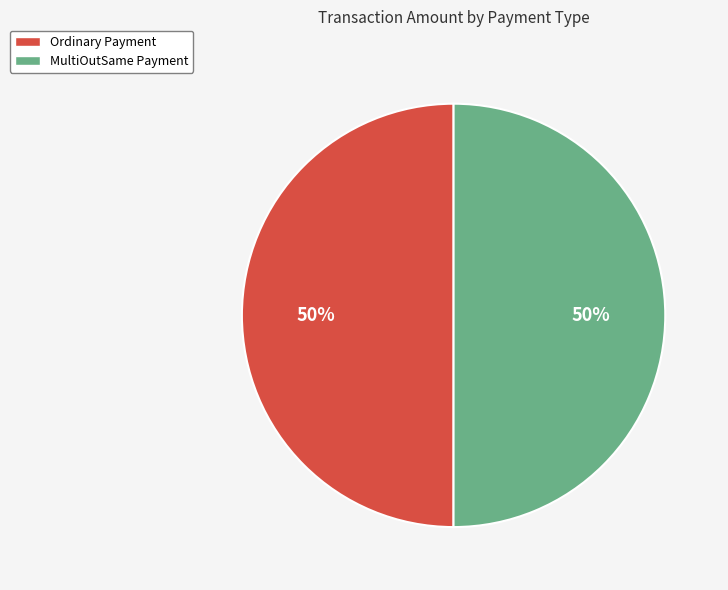

To the nearest percent, what percentage of the pie is MultiOutSame Payment?

50%